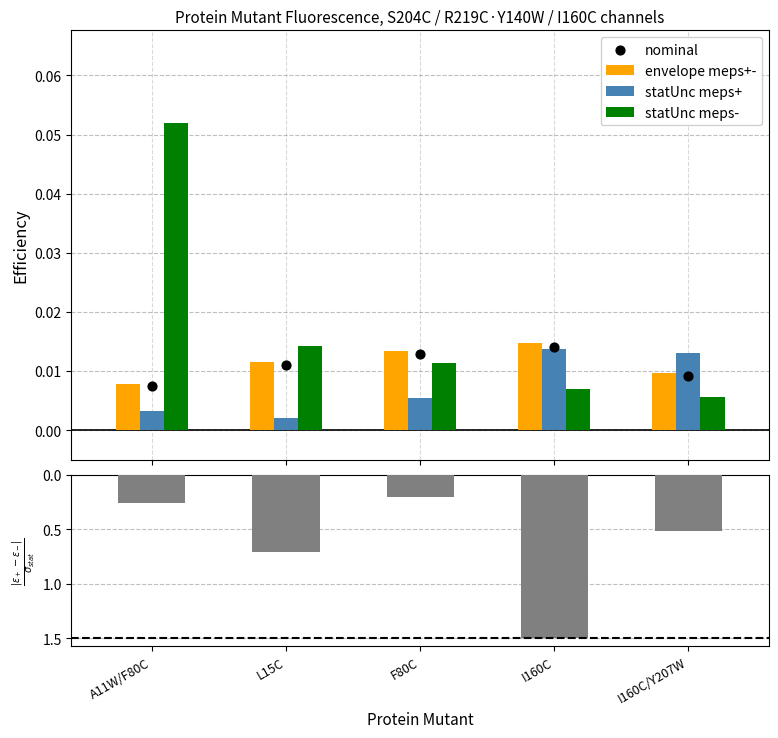

At how many categories does at least one series exceed 0?

5